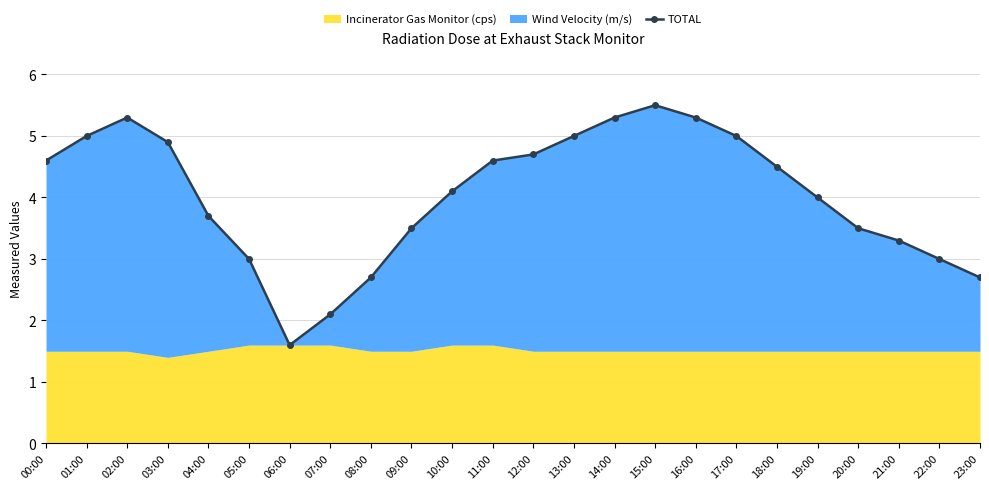

At which category does the data reach its first local peak?

02:00